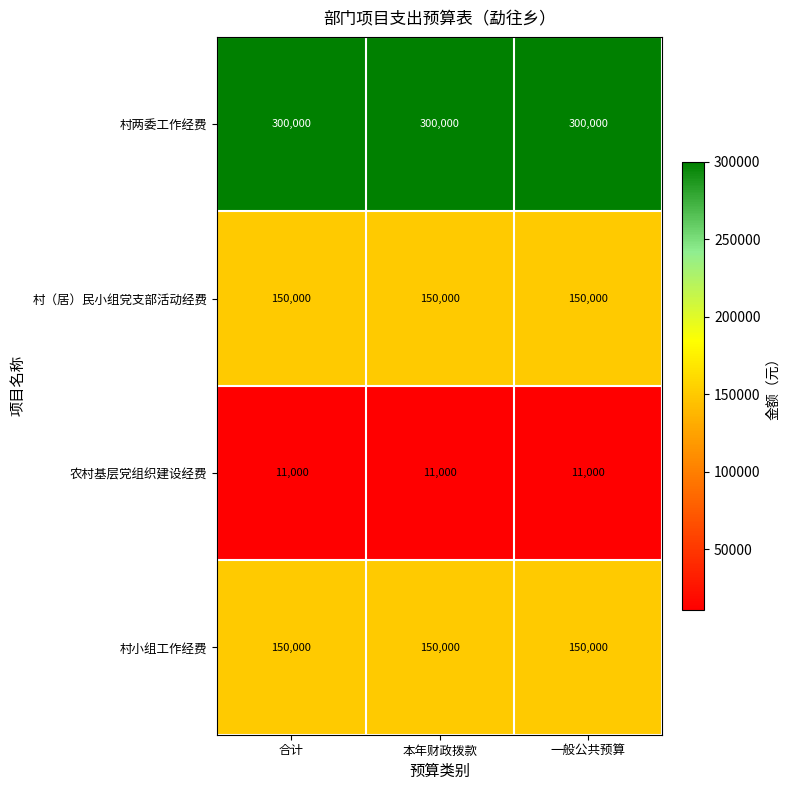

What is the highest value of the 农村基层党组织建设经费 series?

11000